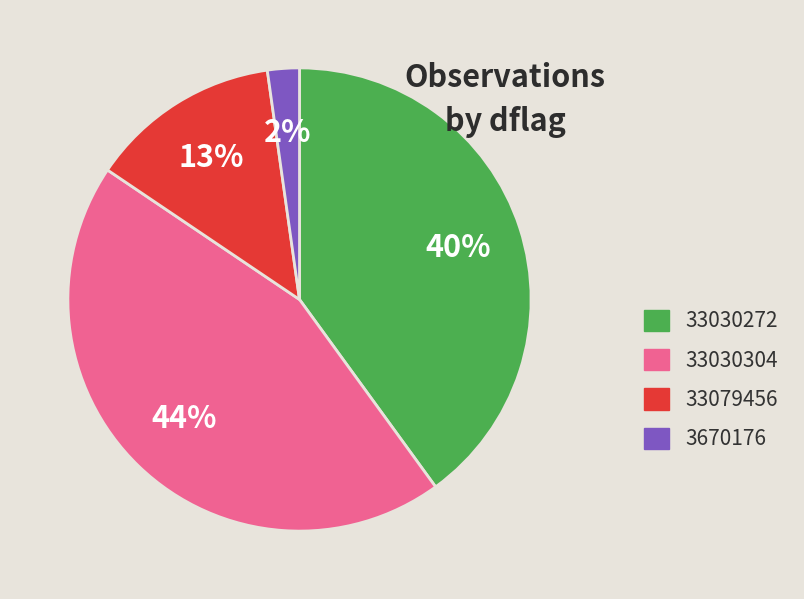

Combined, do 33079456 and 33030272 account for over 50%?

Yes